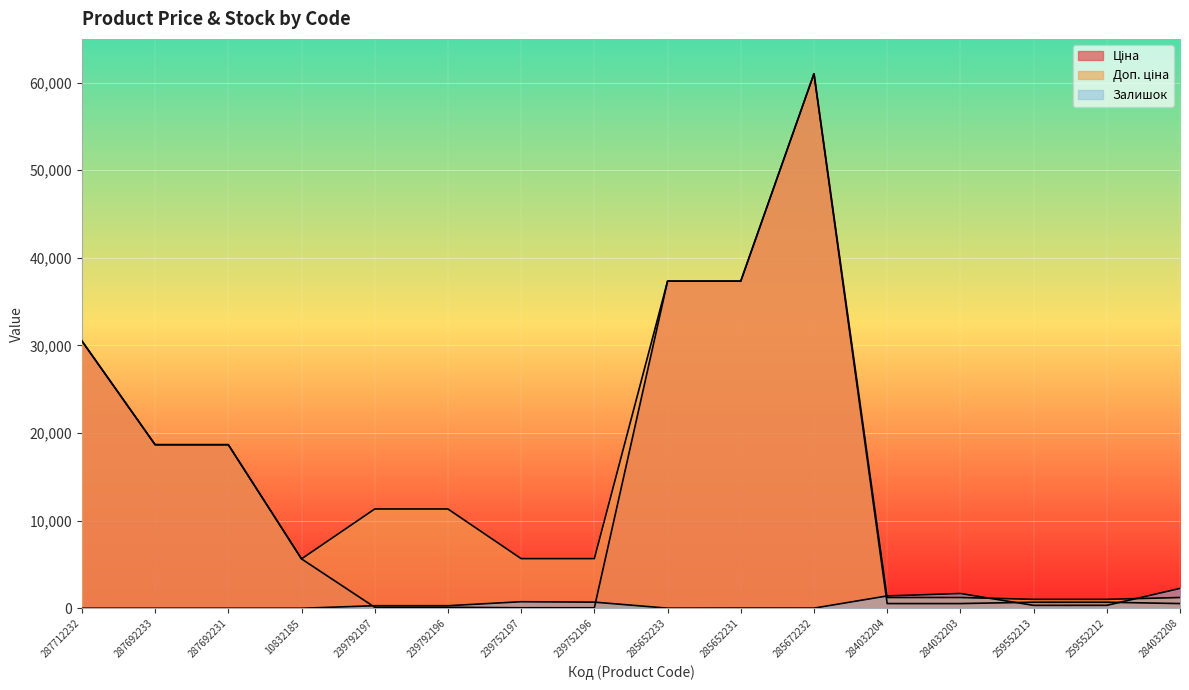

Which label corresponds to the smallest value in the chart?

287712232